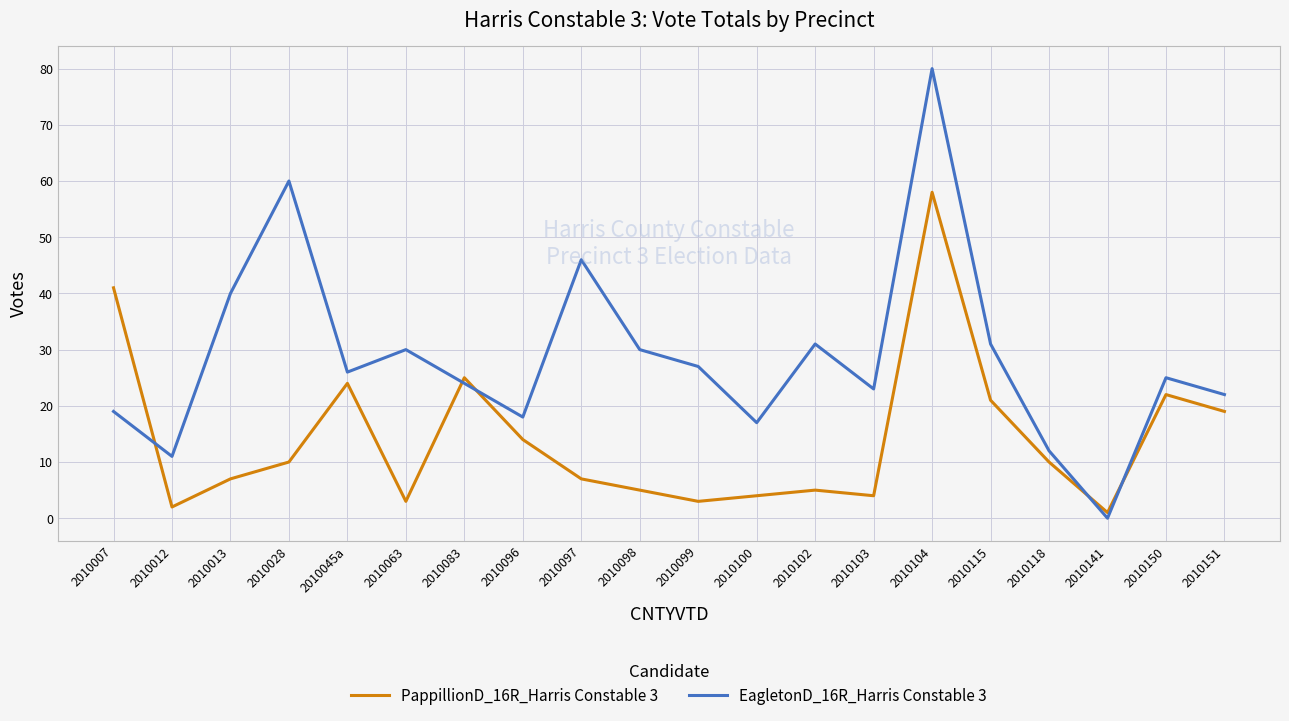

Which series has the largest range (max minus min)?

EagletonD_16R_Harris Constable 3